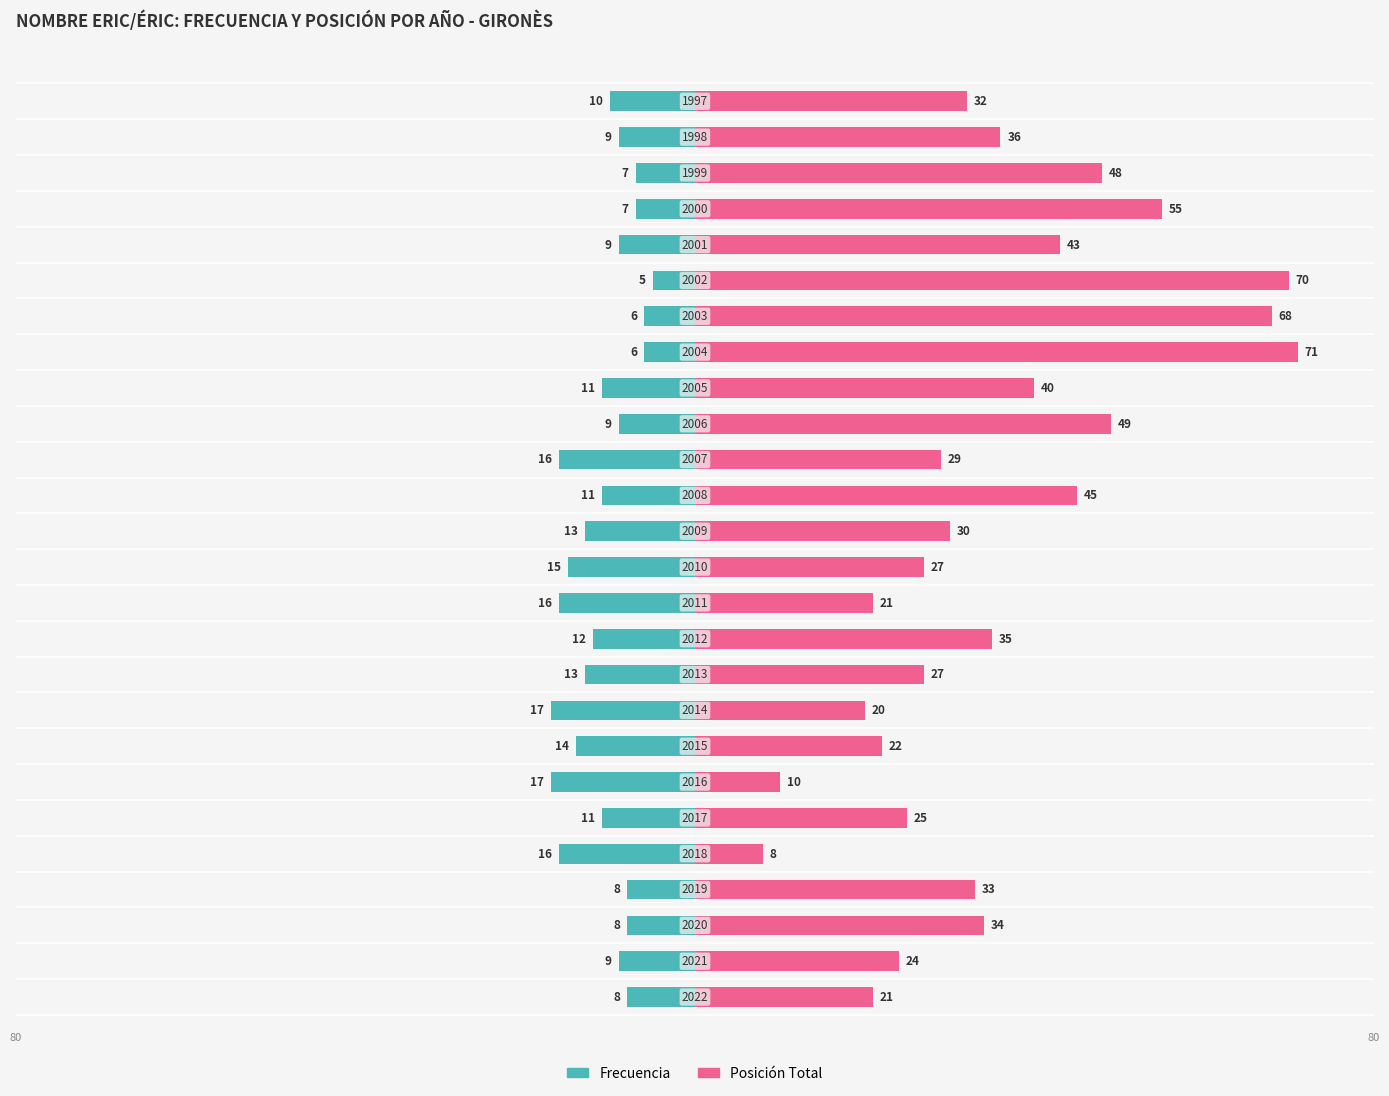

What is the difference between the second highest and second lowest values in the Frecuencia series?

11